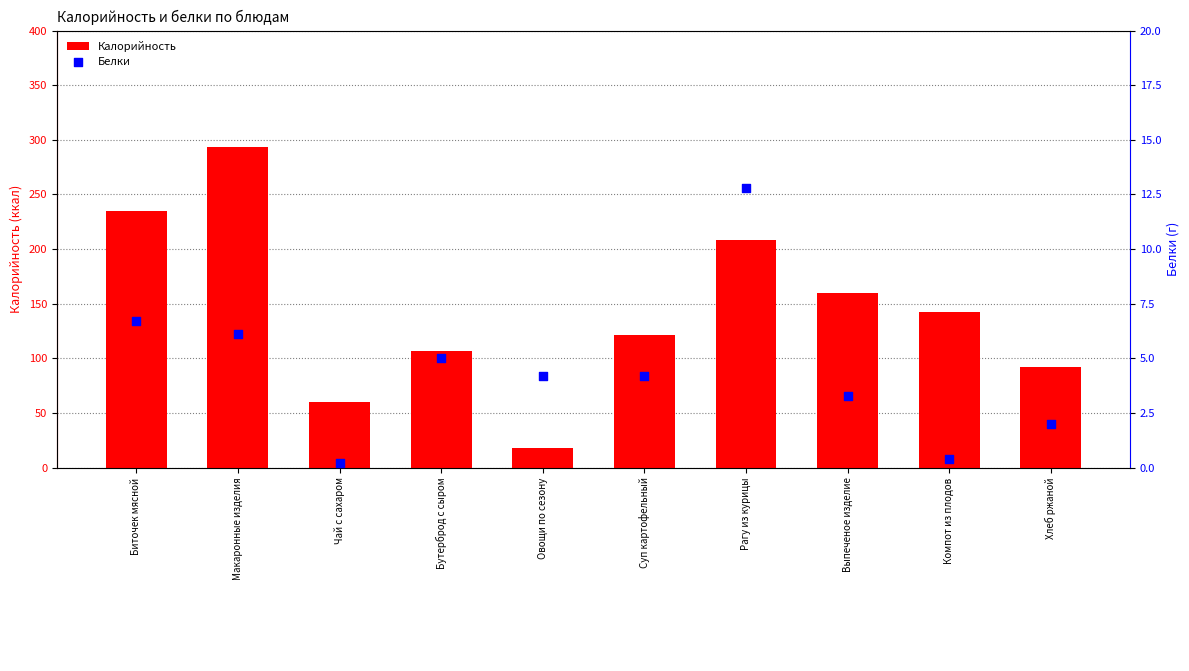

At how many categories does at least one series exceed 249?

1